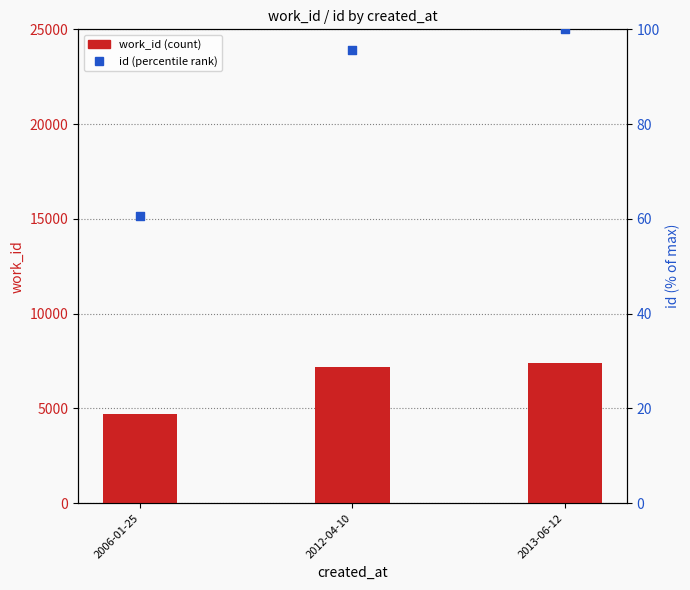

Which series has the largest Y range (max minus min)?

work_id